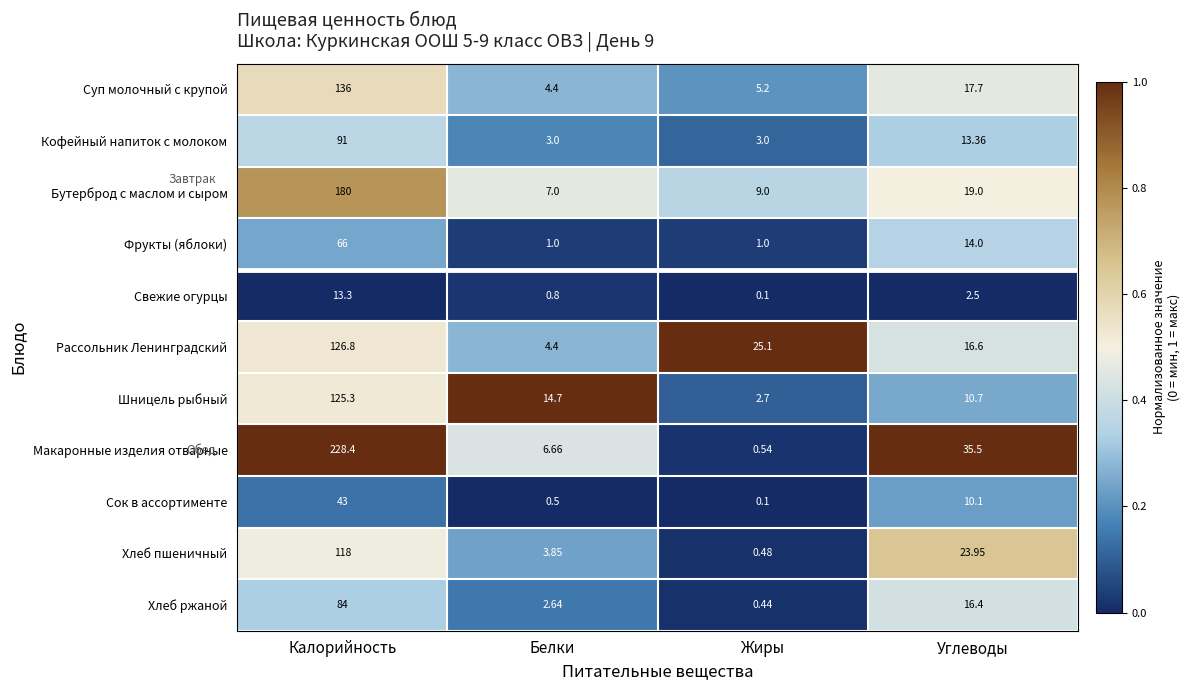

Which label corresponds to the smallest value in the chart?

Жиры